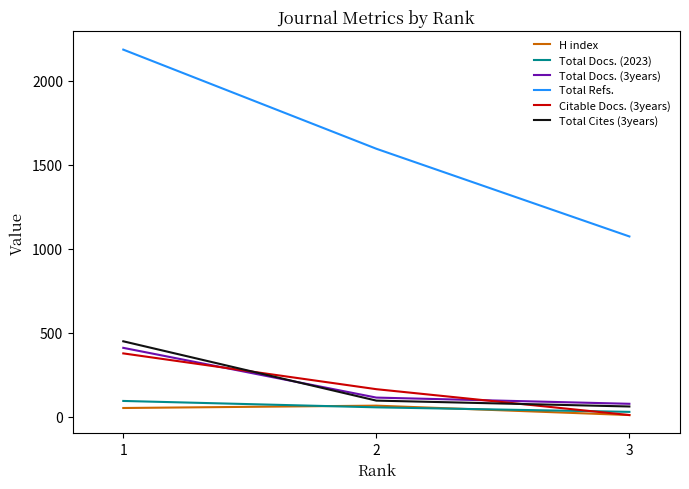

Is the value of Total Refs. at 3 greater than the value of Total Cites (3years) at 3?

Yes